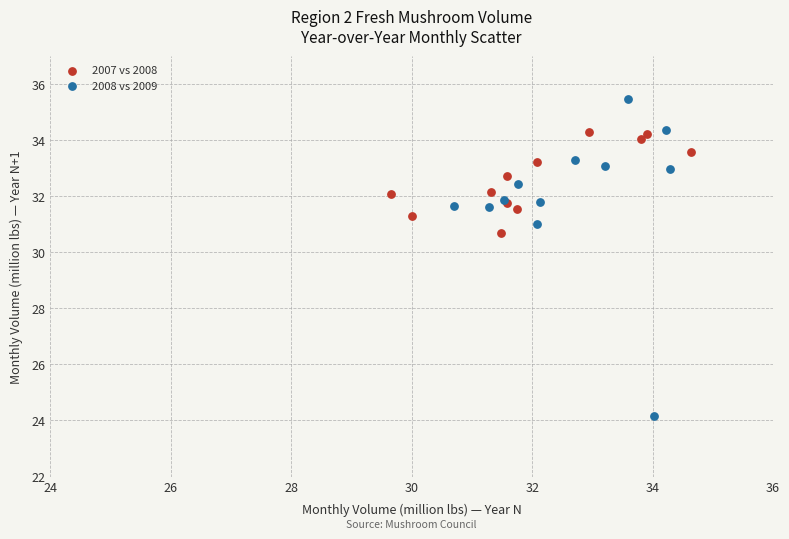

Which series has the largest Y range (max minus min)?

2008 vs 2009